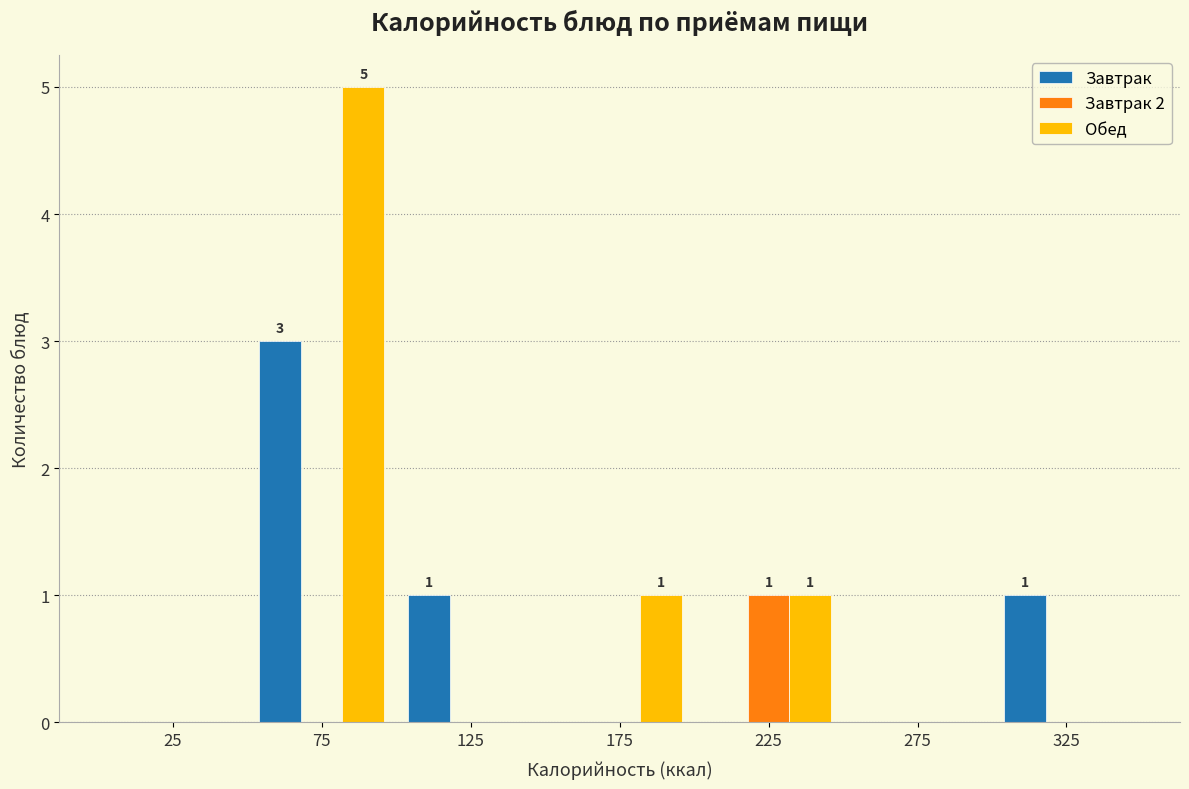

In the Обед series, which range on the x-axis has the tallest bar?

50 to 100